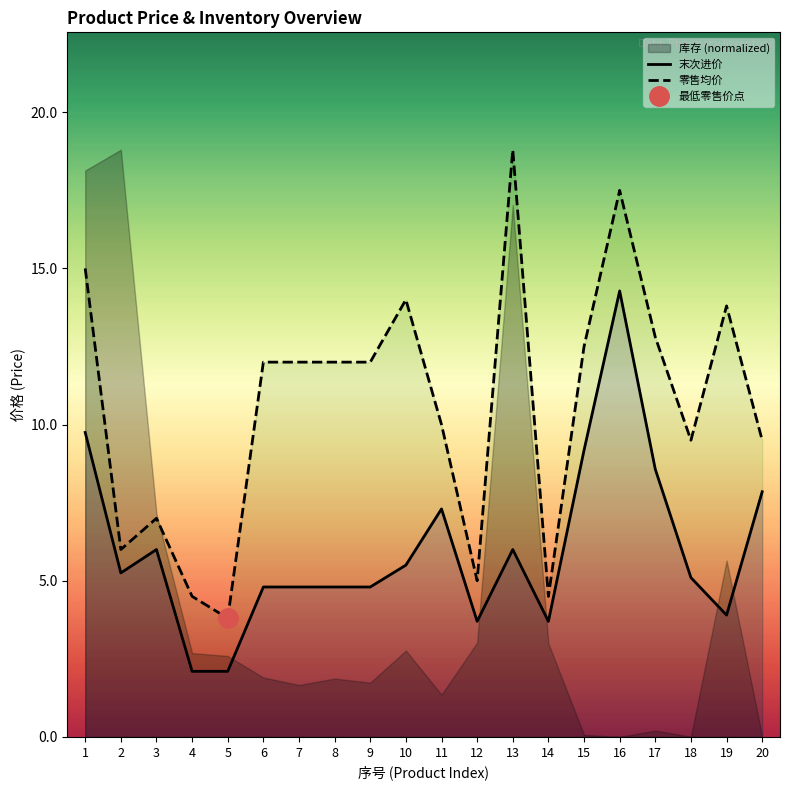

True or false: 末次进价 and 零售均价 cross at least once.

False